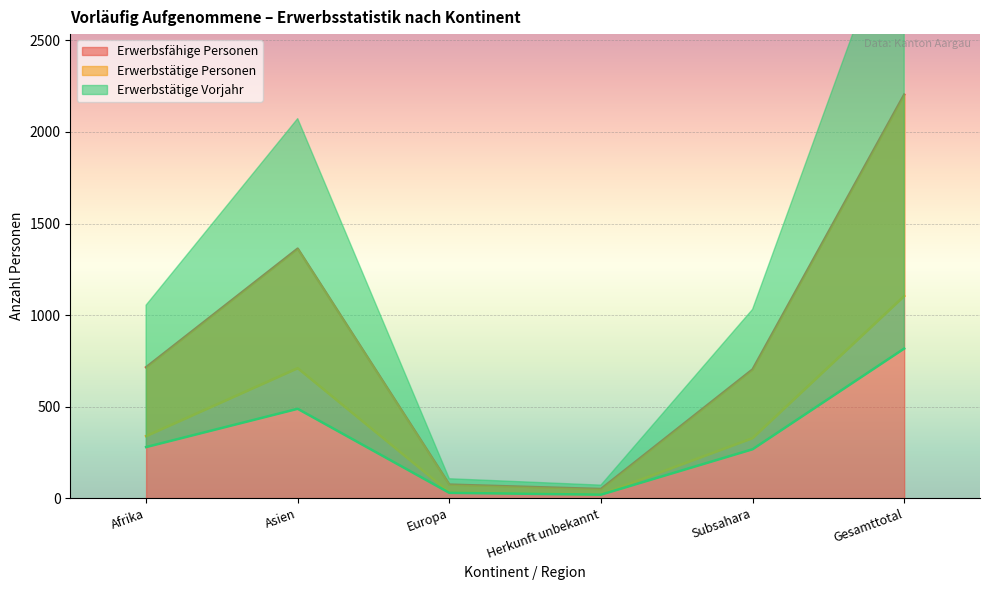

What is the sum of all Erwerbstätige Vorjahr values?

1899